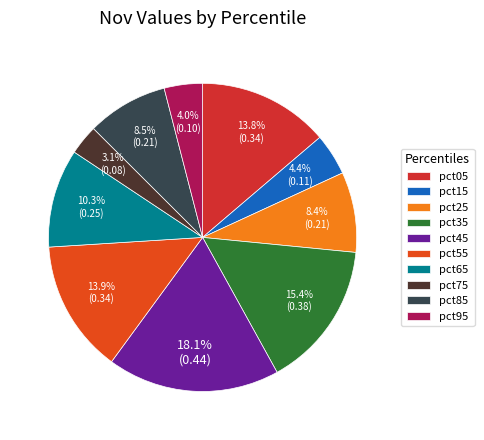

To the nearest percent, what portion does pct25 represent?

8%